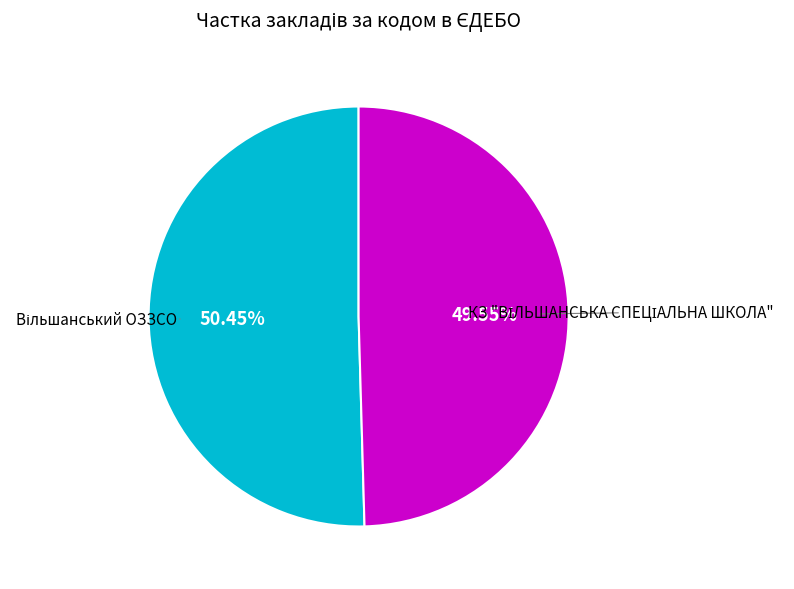

Is there any slice that represents more than half of the pie?

Yes